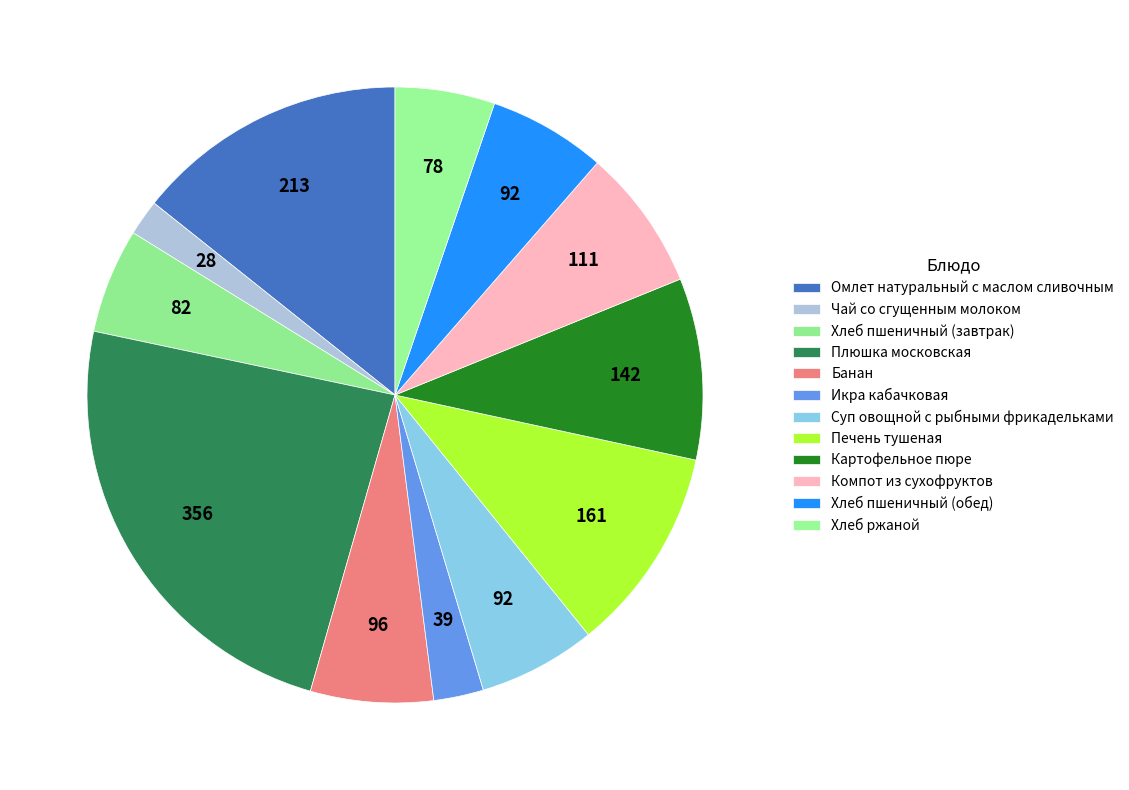

What percentage is the Печень тушеная slice, to the nearest percent?

11%